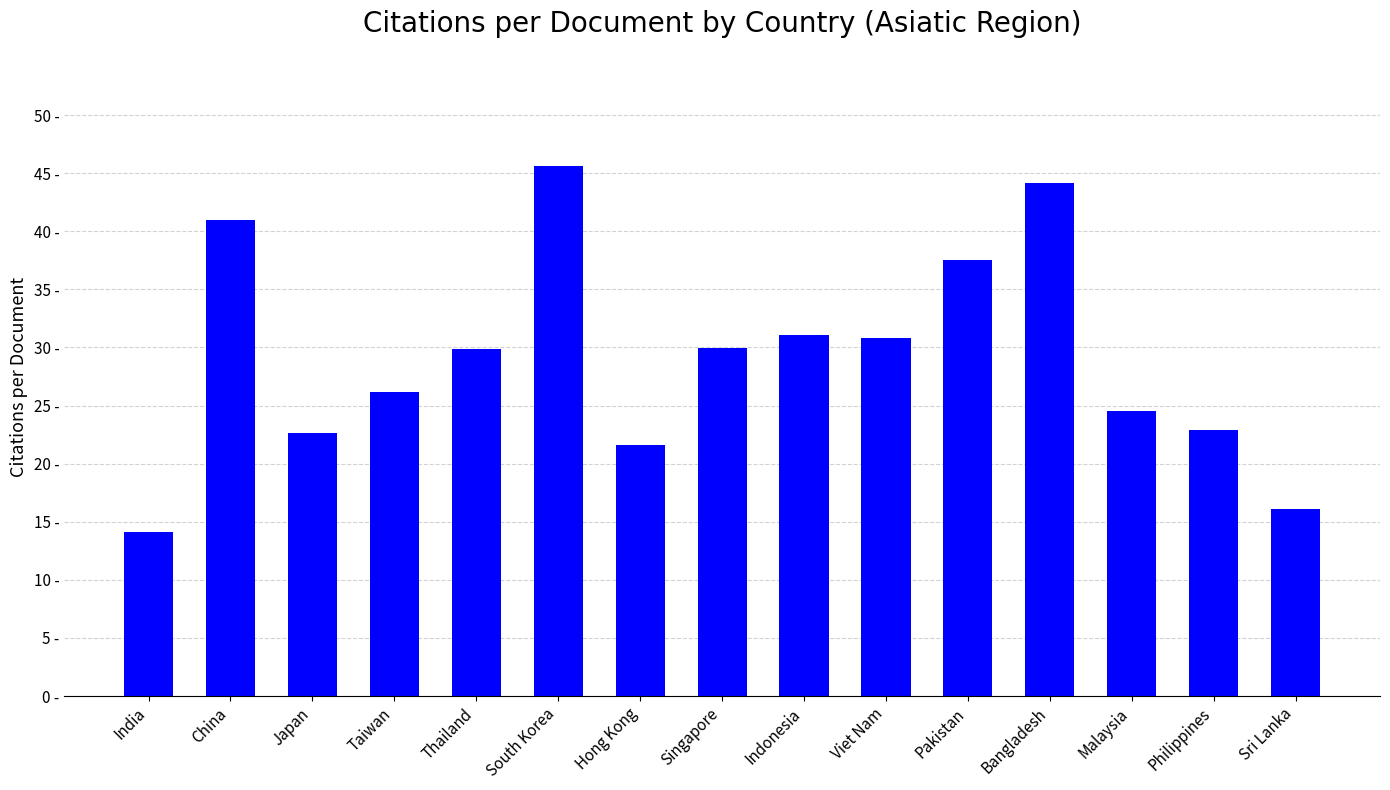

What is the smallest value displayed?

14.1